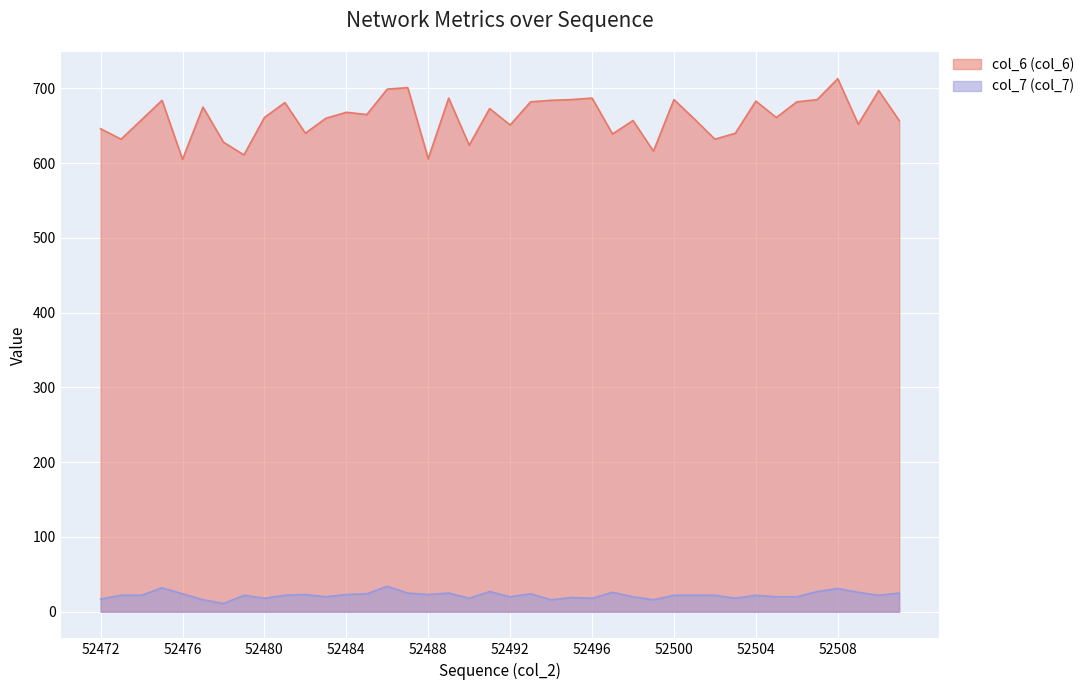

At which category does col_6 (col_6) reach its first local valley?

52473